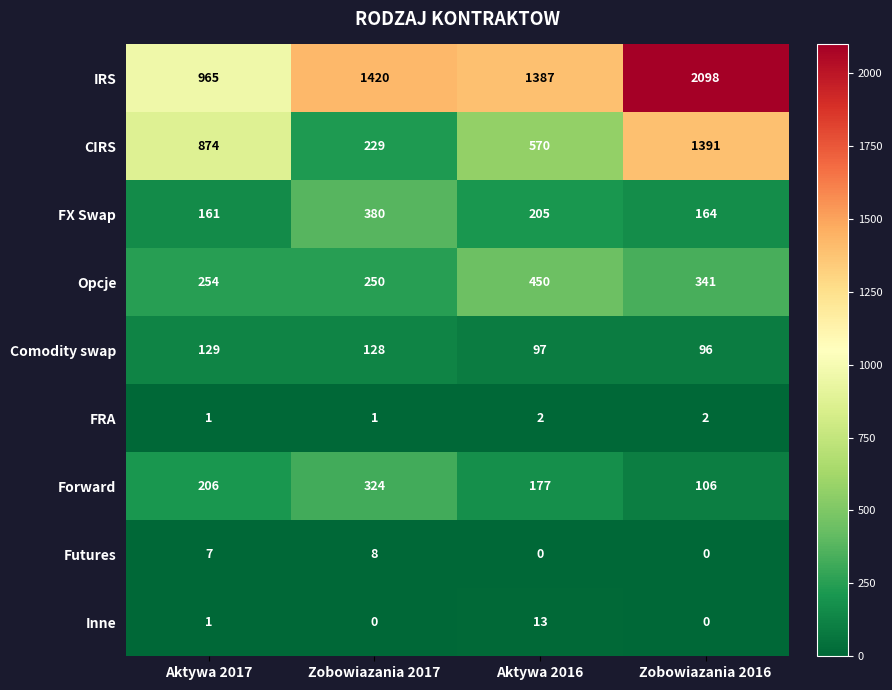

Which series has the largest range (max minus min)?

CIRS